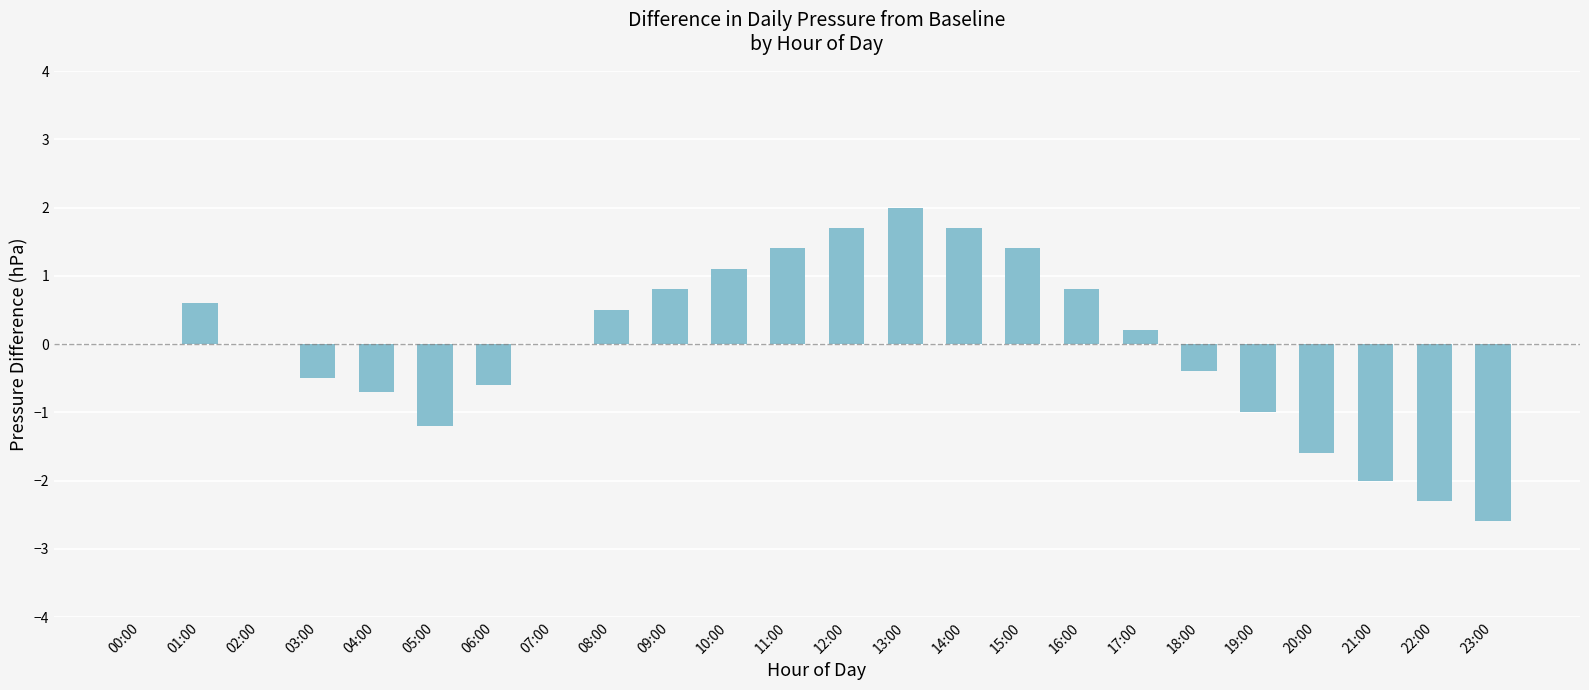

How many distinct data groups are displayed?

1